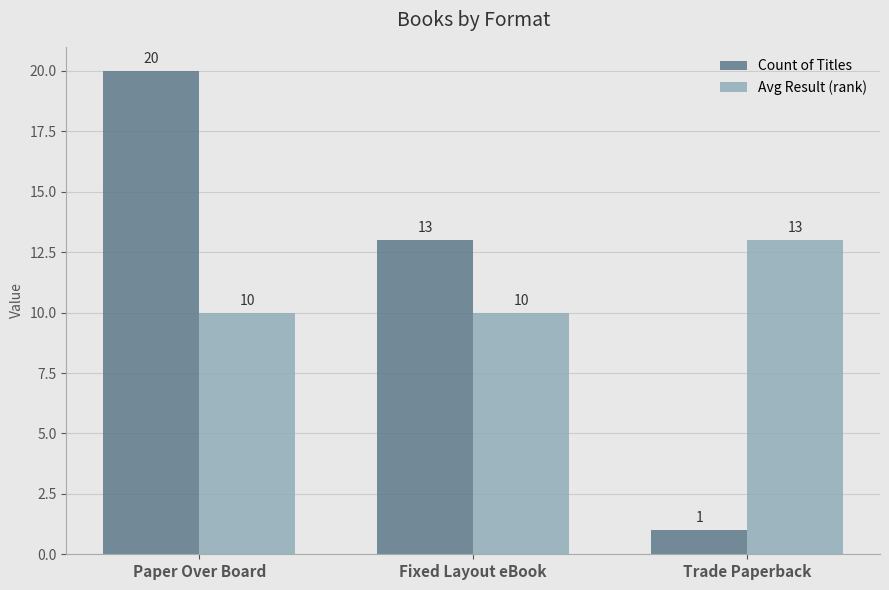

What is the total value across all series at Paper Over Board?

30